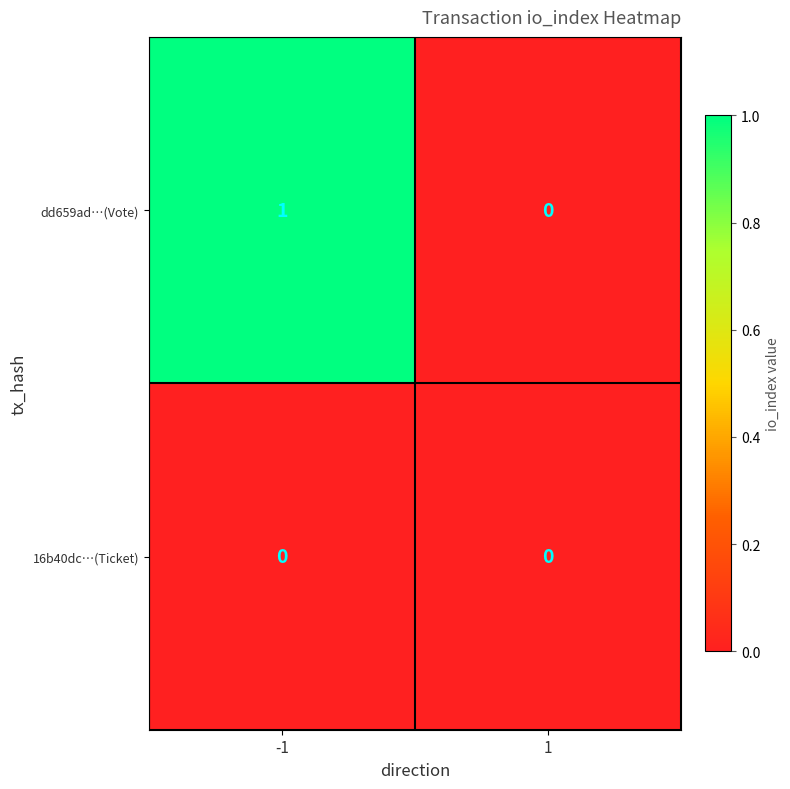

The 16b40dc…(Ticket) series shows 0 at 1. True or false?

True